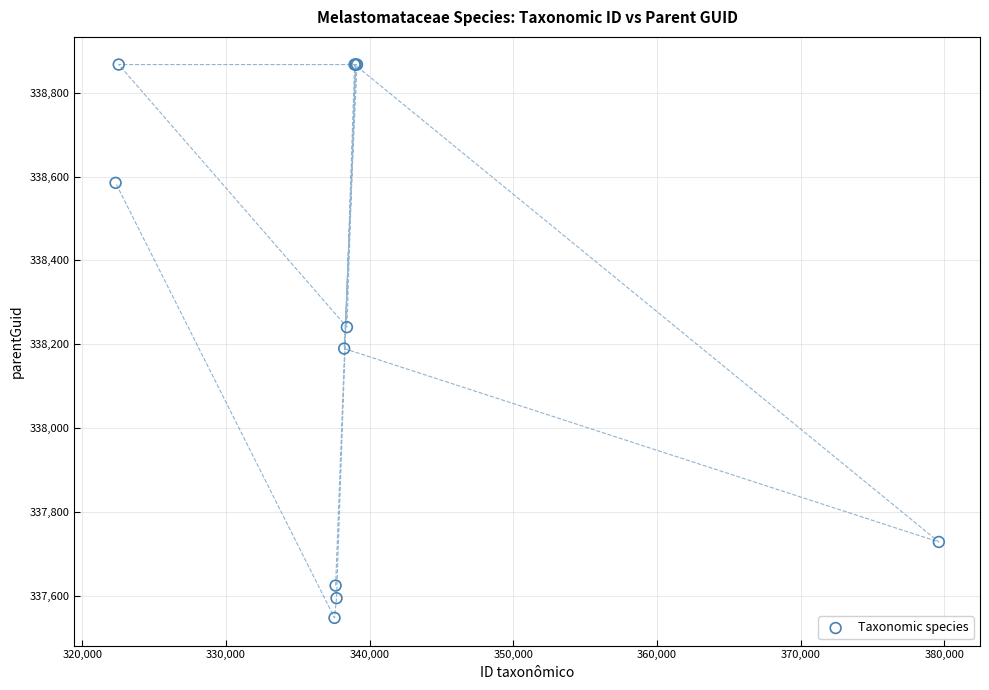

What Y value in the scatter plot is closest to 338207?

338190